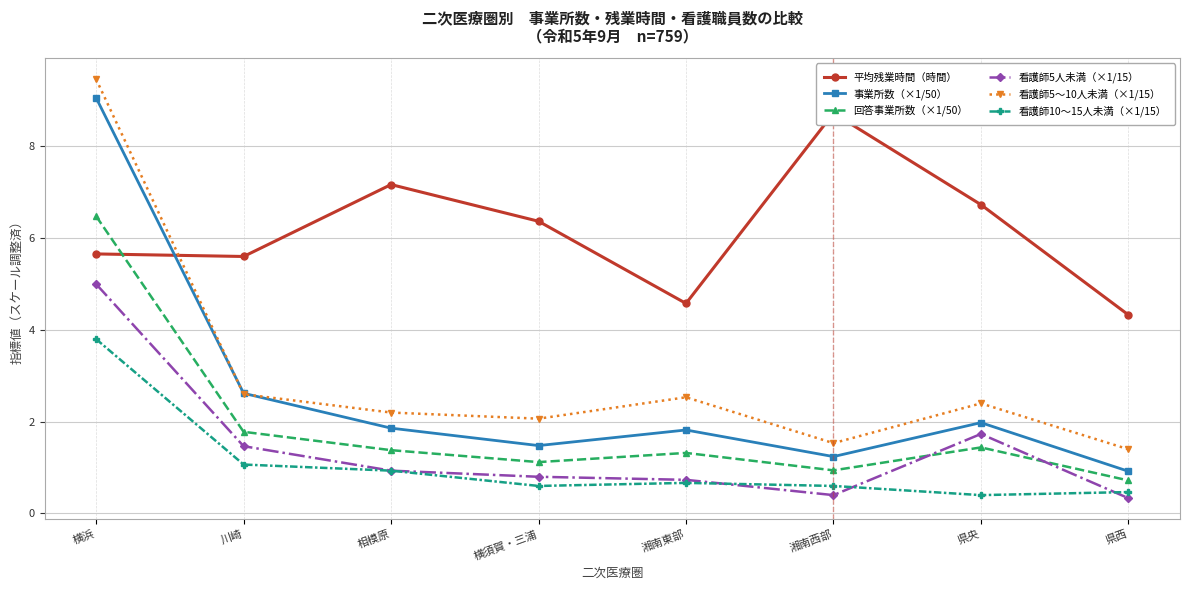

At which category is the sum across all series the highest?

横浜